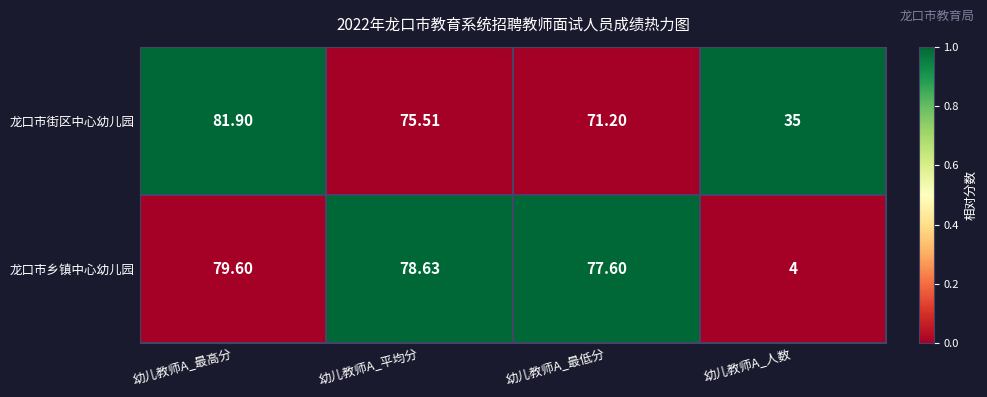

At 幼儿教师A_平均分, list the series in order from smallest to largest.

龙口市街区中心幼儿园, 龙口市乡镇中心幼儿园